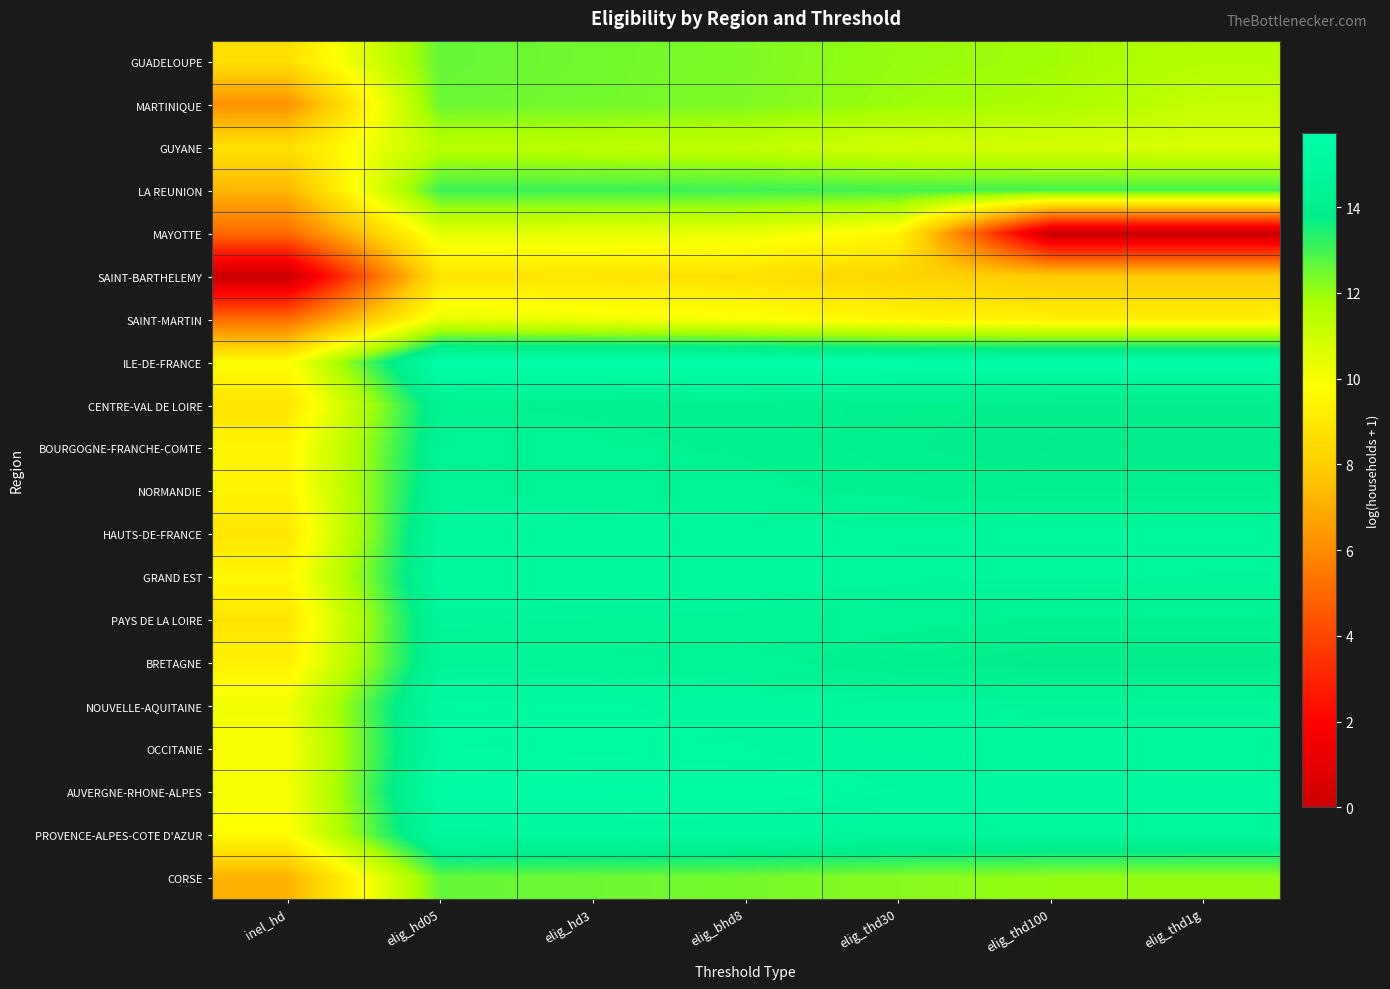

Rank the series at elig_thd1g from highest to lowest value.

ILE-DE-FRANCE, AUVERGNE-RHONE-ALPES, OCCITANIE, HAUTS-DE-FRANCE, PROVENCE-ALPES-COTE D'AZUR, GRAND EST, NOUVELLE-AQUITAINE, PAYS DE LA LOIRE, NORMANDIE, CENTRE-VAL DE LOIRE, BOURGOGNE-FRANCHE-COMTE, BRETAGNE, LA REUNION, CORSE, GUADELOUPE, MARTINIQUE, GUYANE, SAINT-MARTIN, SAINT-BARTHELEMY, MAYOTTE